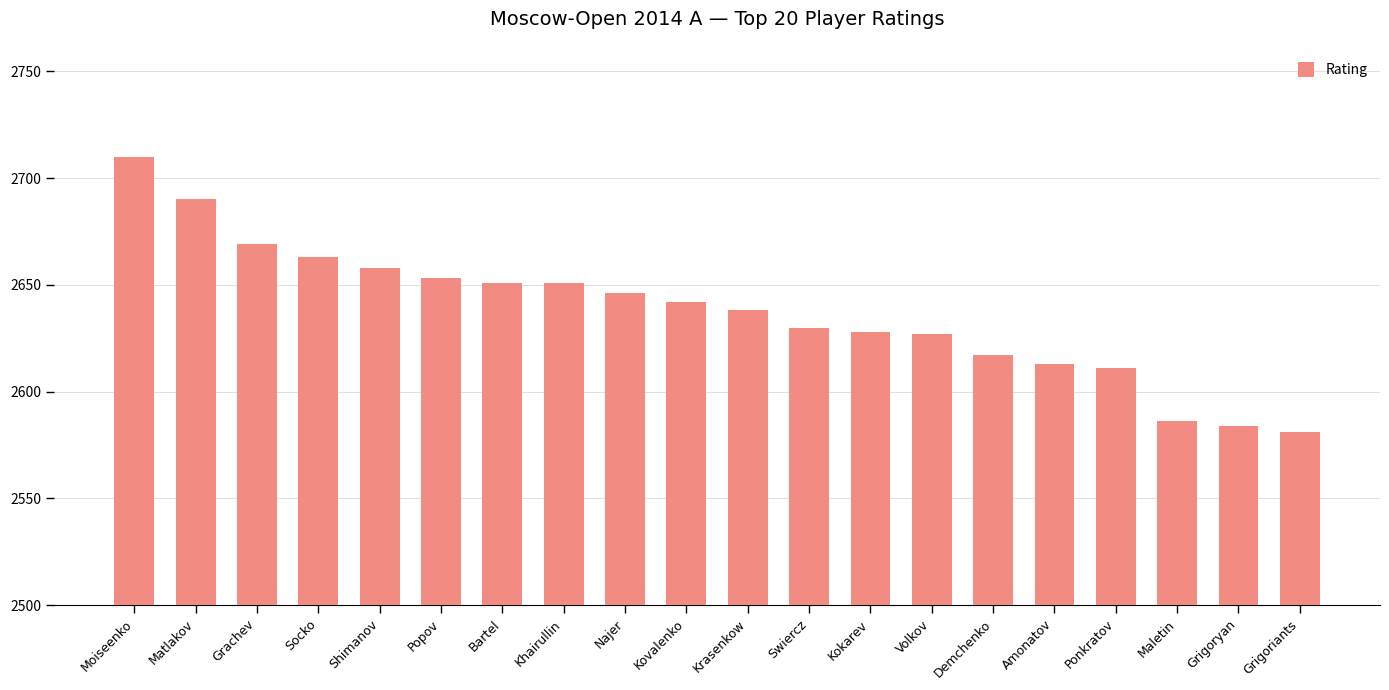

What is the difference between the values at Grigoryan and Najer?

62